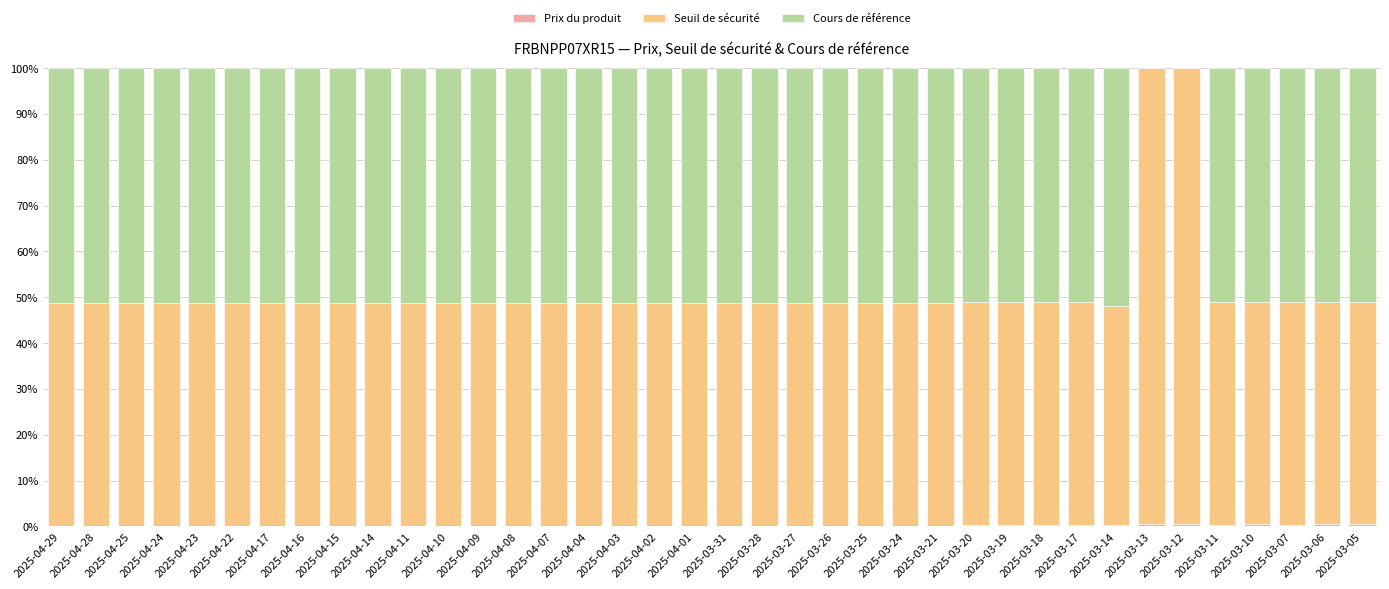

Are the bars horizontal?

No